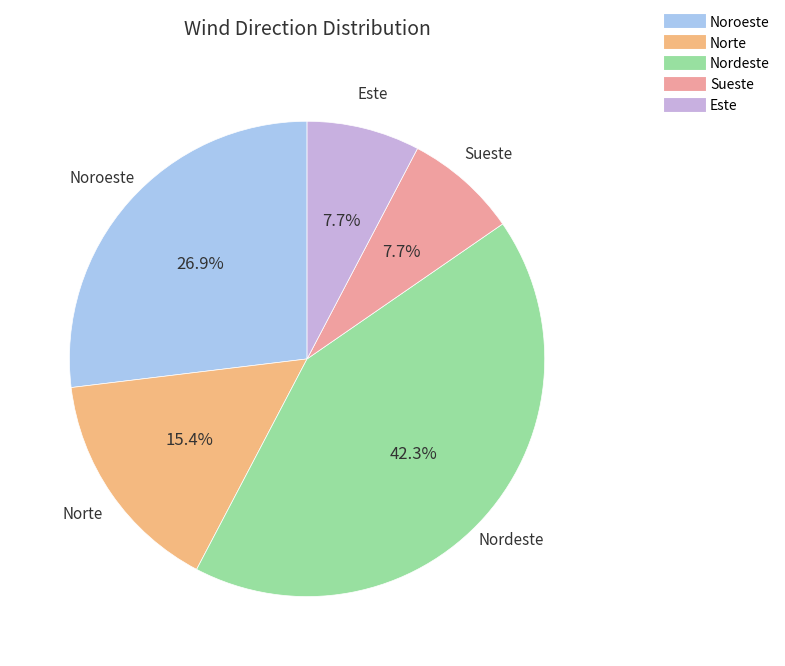

What percentage is the Norte slice, to the nearest percent?

15%